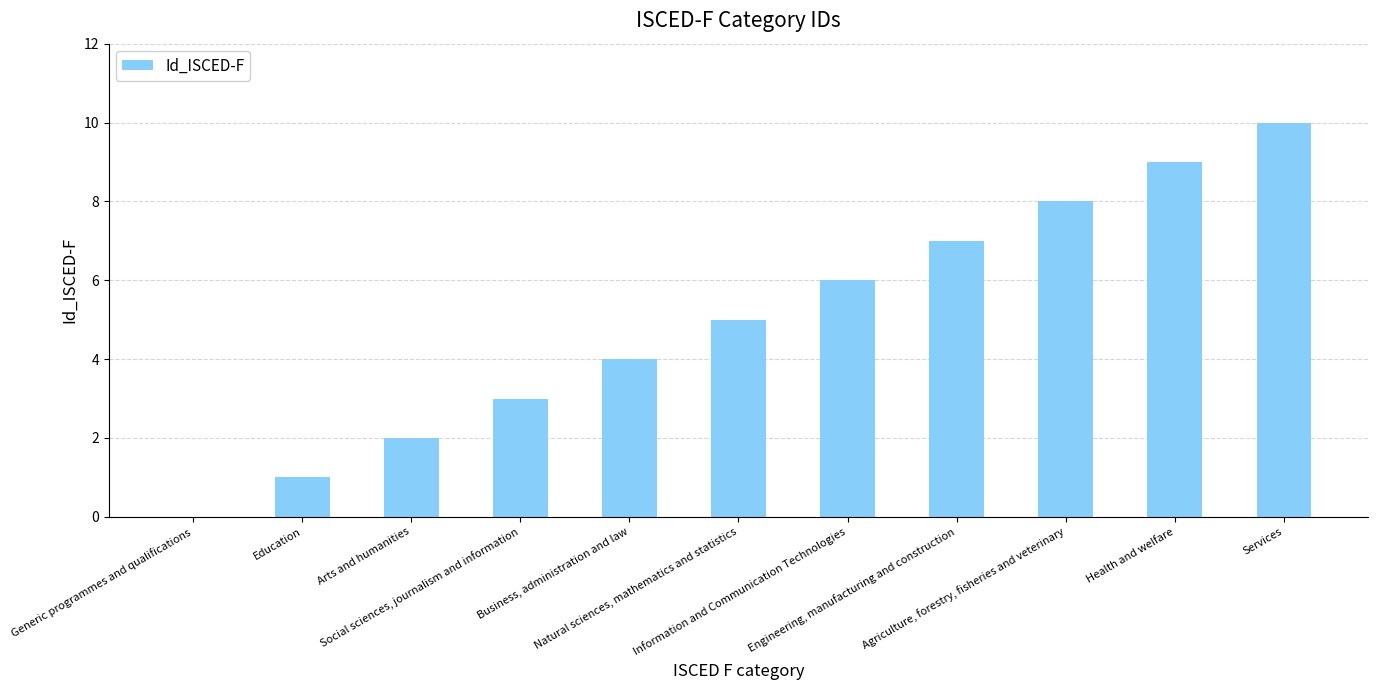

How many series are shown in this chart?

1